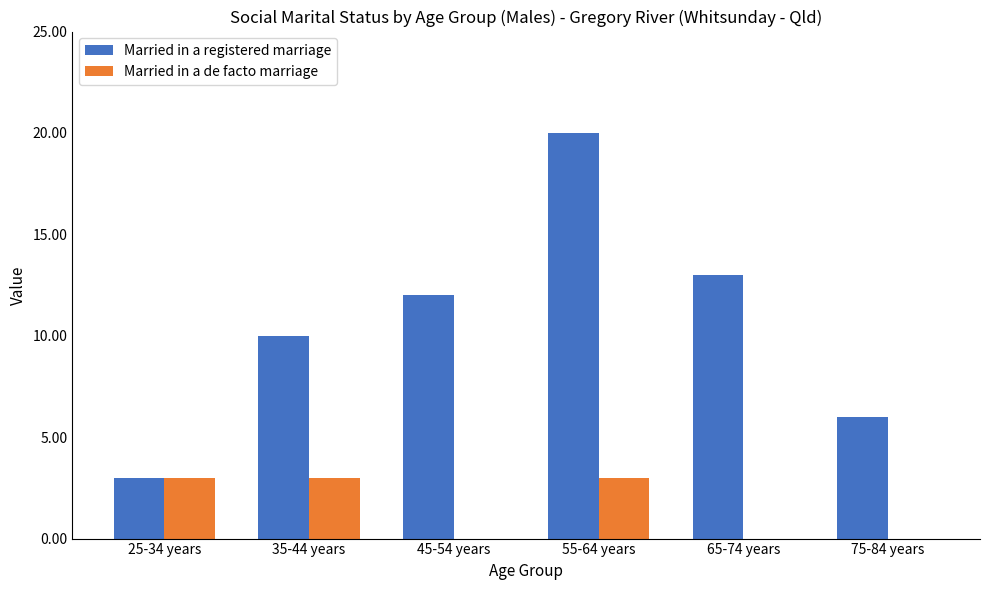

Which series changed the most between 25-34 years and 45-54 years?

Married in a registered marriage